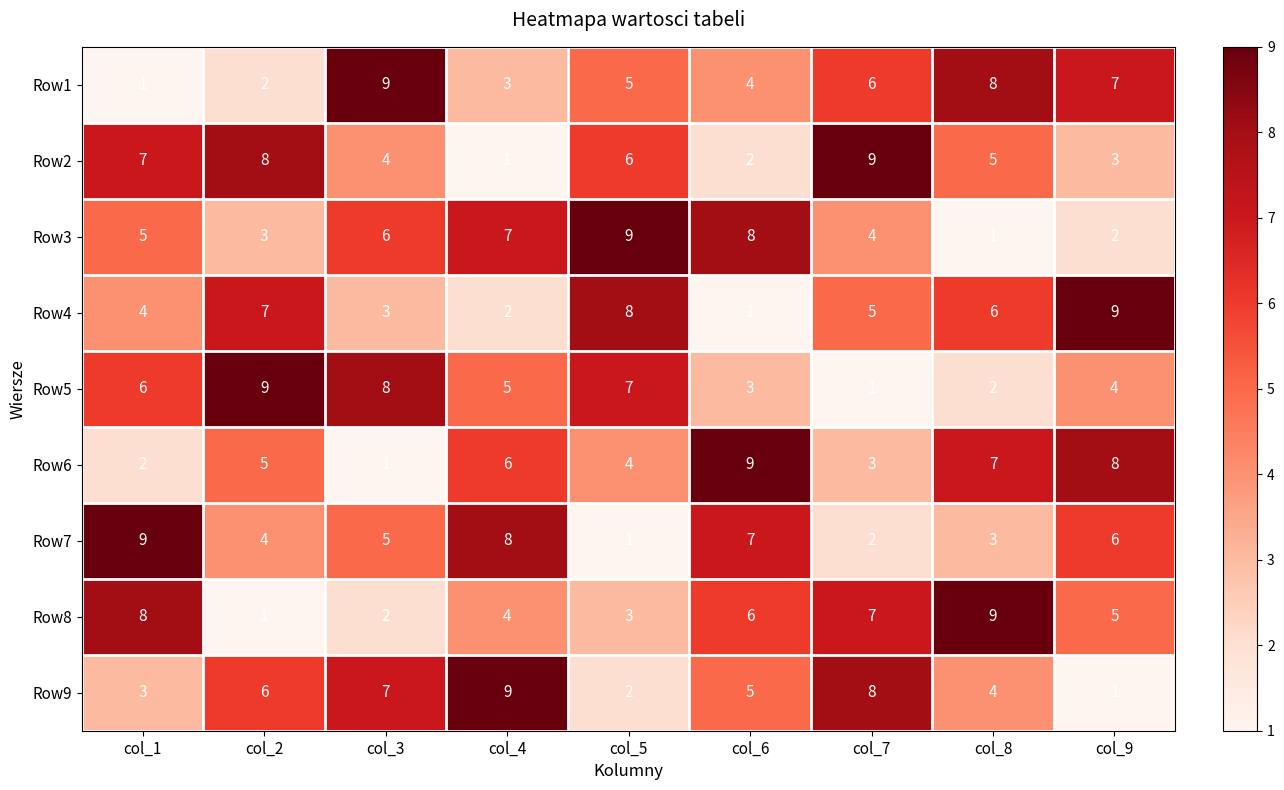

What is the maximum value shown in the chart?

9